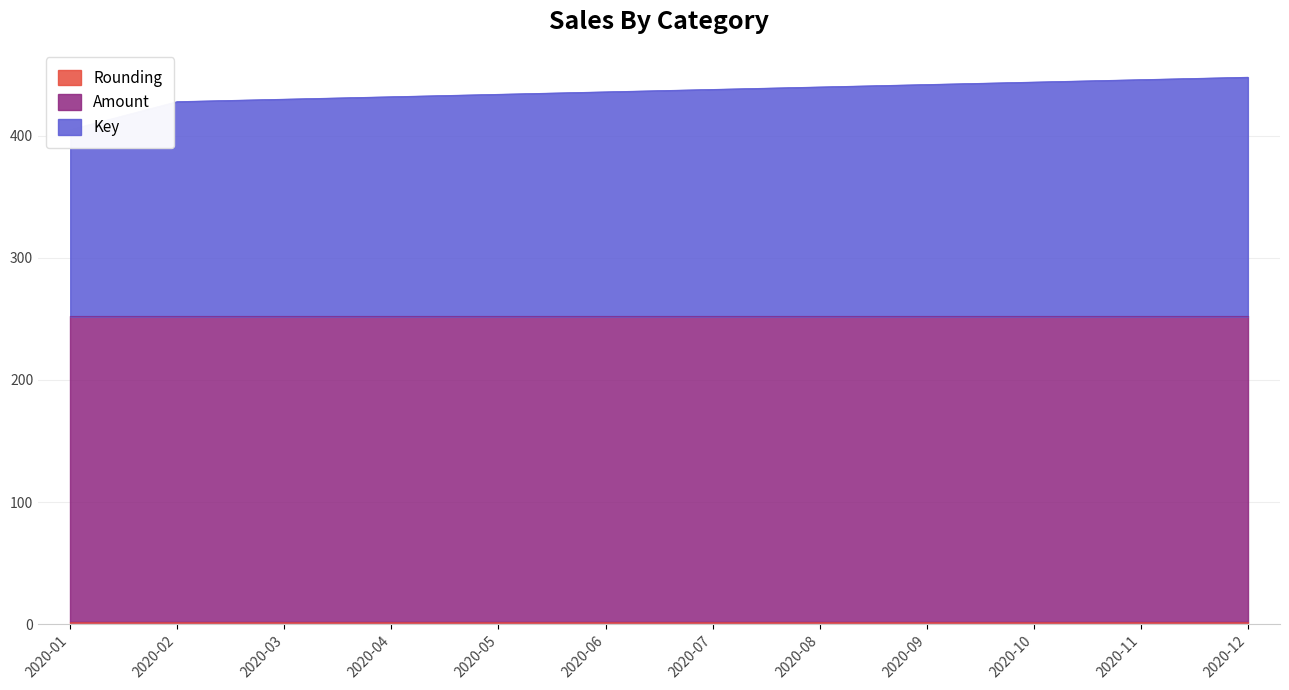

Does the chart have visible grid lines?

Yes